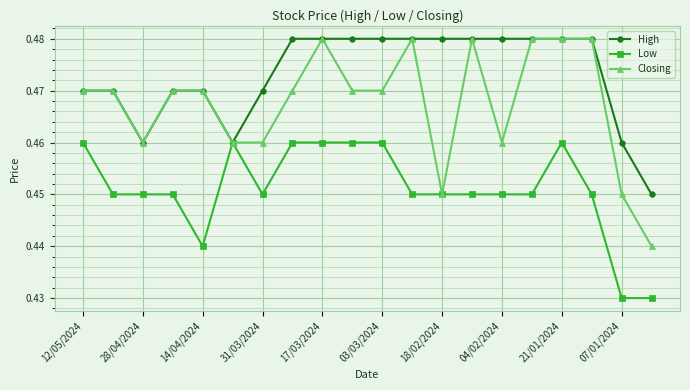

Which series has the largest range (max minus min)?

Closing